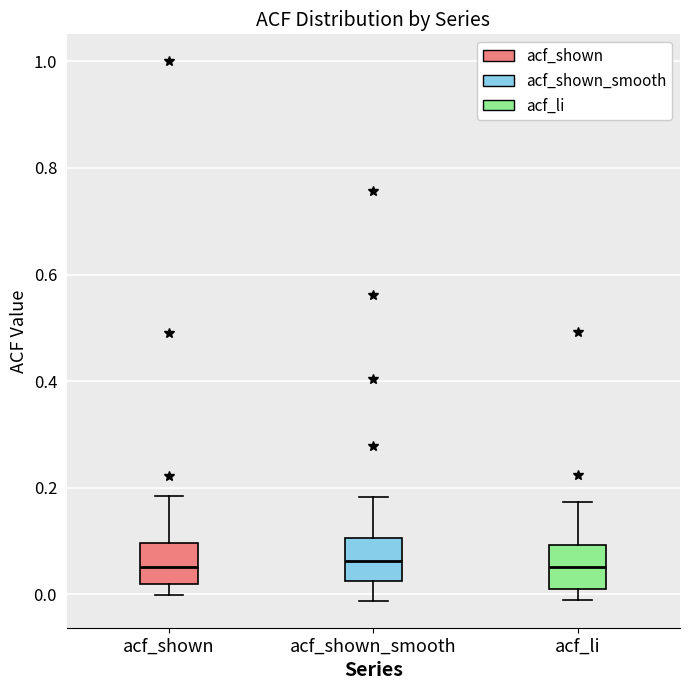

Reading left to right, transcribe this box plot: for each box, give where its median line is, the range the box spans, and where its two whiskers end, as read against the y-axis. The values are not printed on the chart, so give them approximately, as read against the axis.

acf_shown: median 0.06, box 0.02 to 0.10, whiskers 0.00 to 0.18
acf_shown_smooth: median 0.06, box 0.02 to 0.10, whiskers -0.02 to 0.18
acf_li: median 0.06, box 0.02 to 0.10, whiskers -0.02 to 0.18